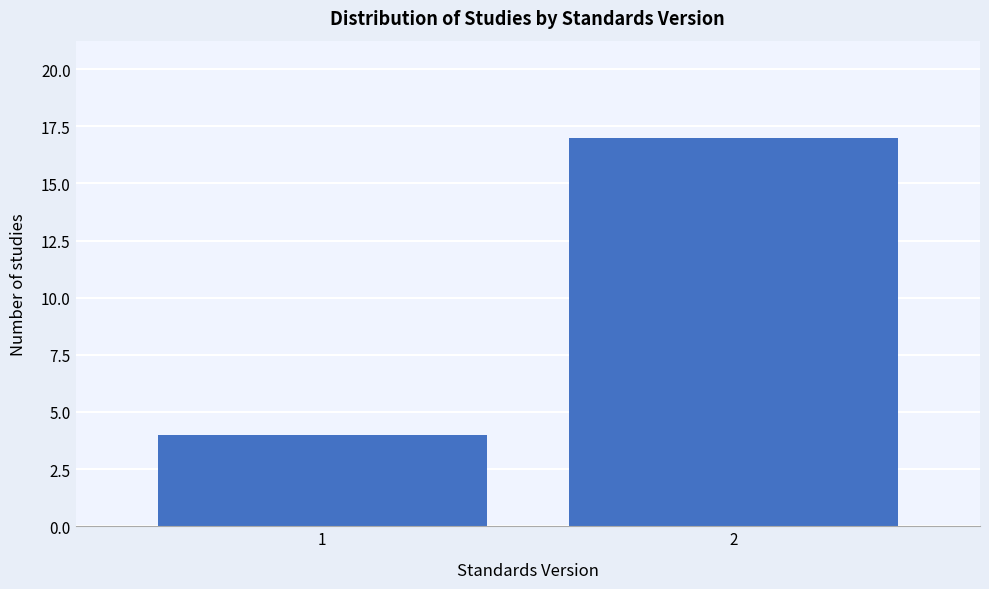

Reading right to left, transcribe all the data shown in this chart.

2=17	1=4